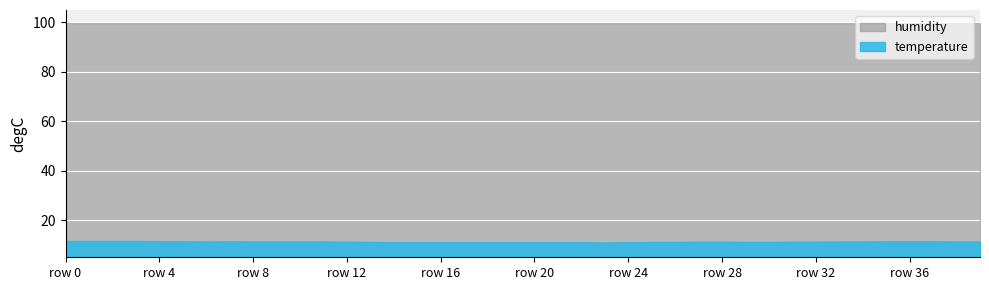

Rank the series at row 4 from highest to lowest value.

humidity, temperature